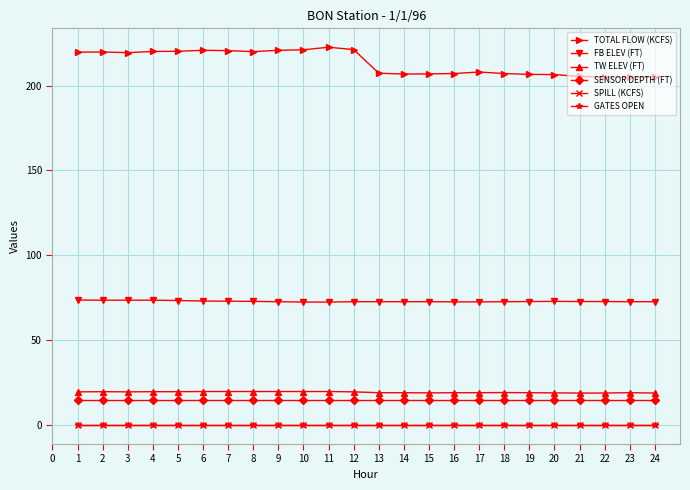

True or false: FB ELEV (FT) and TW ELEV (FT) intersect in this chart.

False